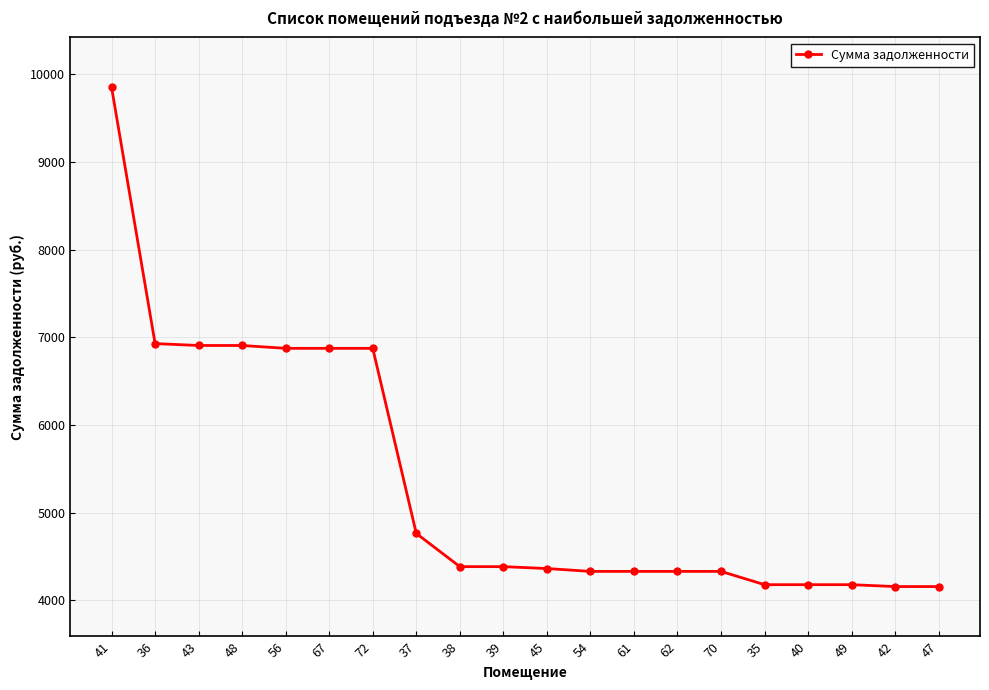

What is the change in value from 70 to 42?

-173.2